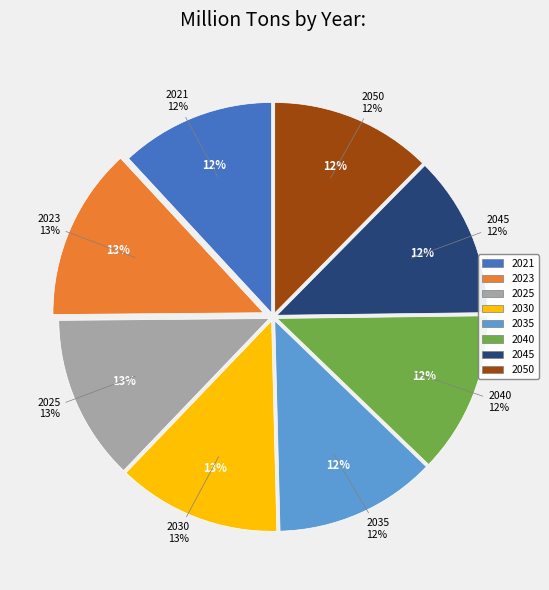

How much of the chart is everything except 2045?

87.6%